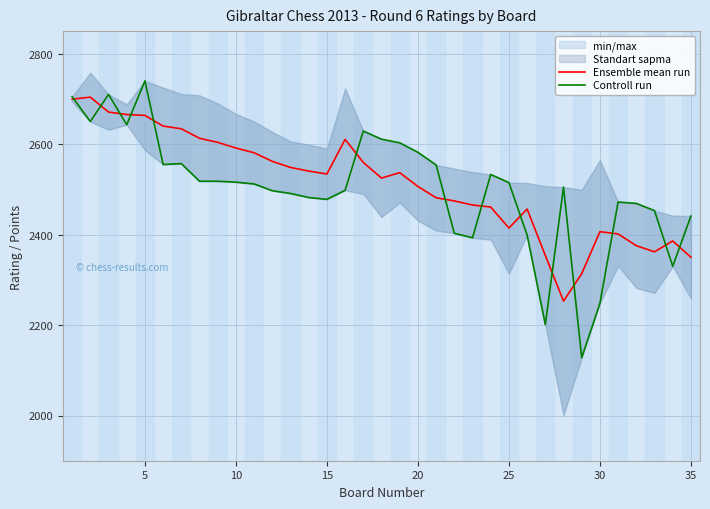

True or false: Controll run and Ensemble mean run intersect in this chart.

True